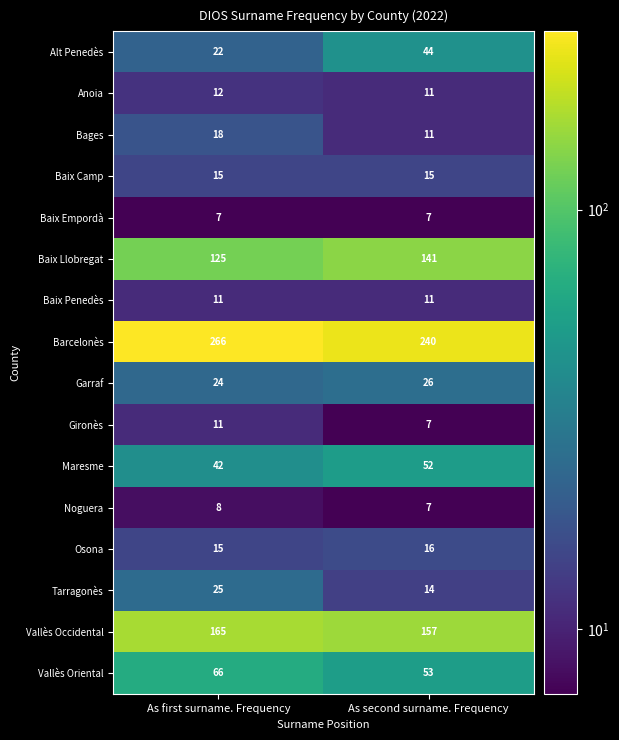

The value of Vallès Oriental at As second surname. Frequency is 53. True or false?

True